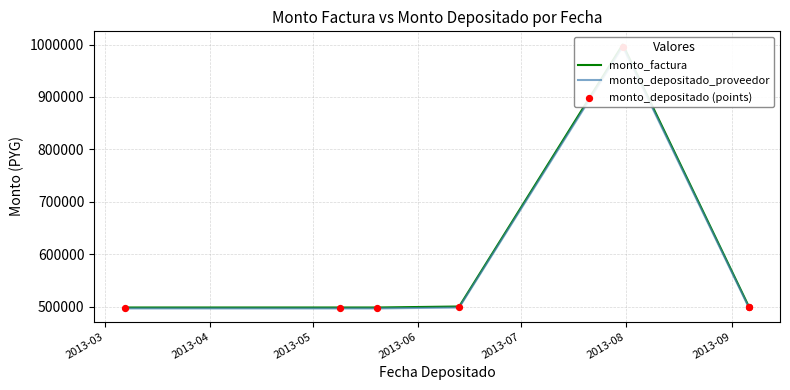

At which category is the sum across all series the highest?

2013-07